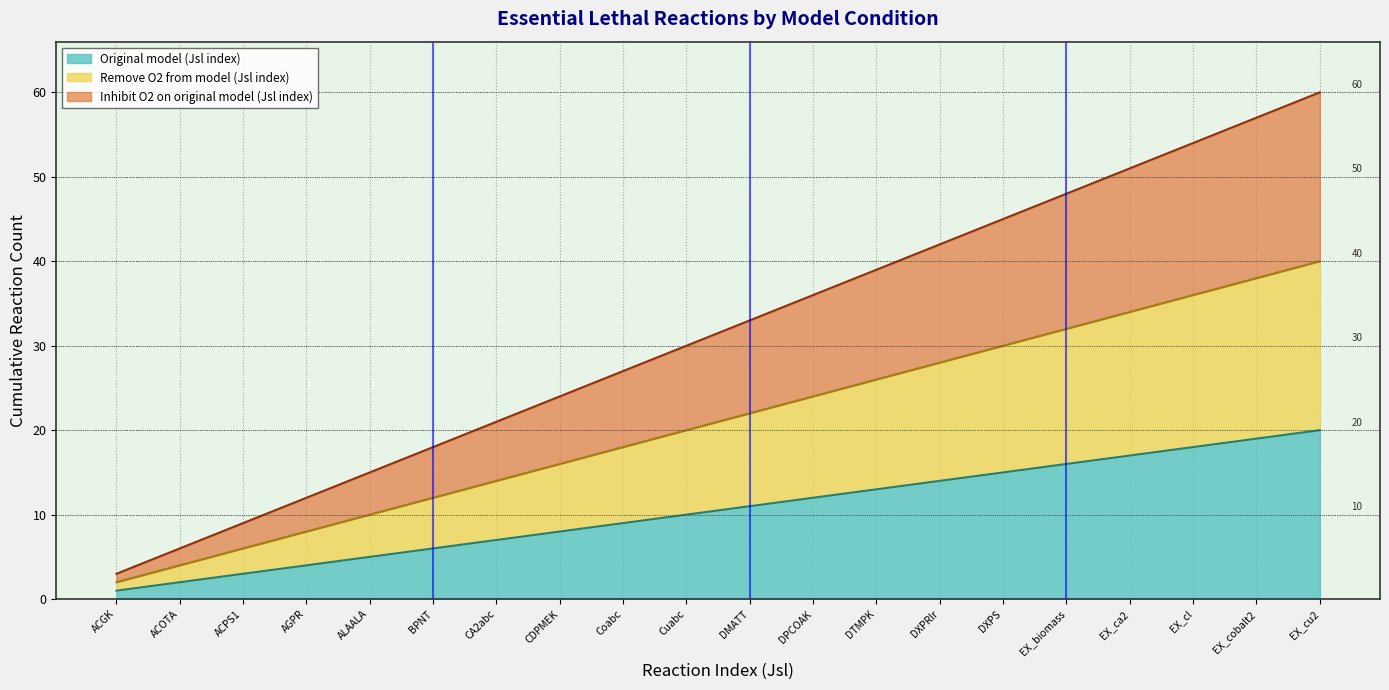

Is it true that Original model (Jsl index) equals 12 at CA2abc?

False